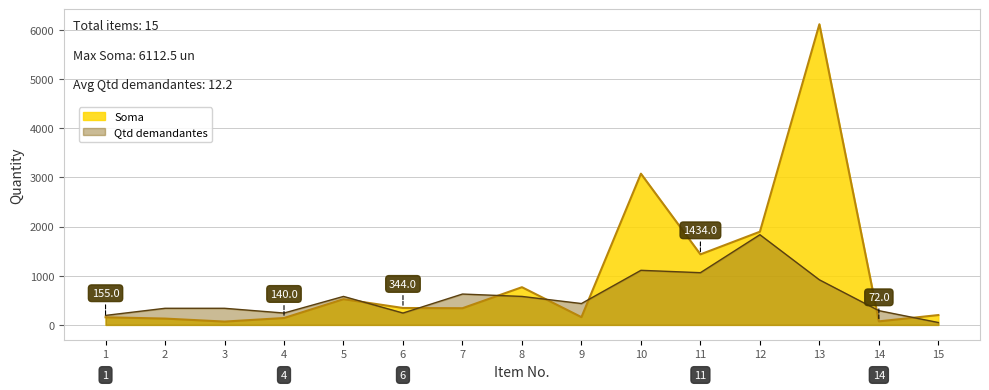

What is the sum of all Soma values?

15408.5